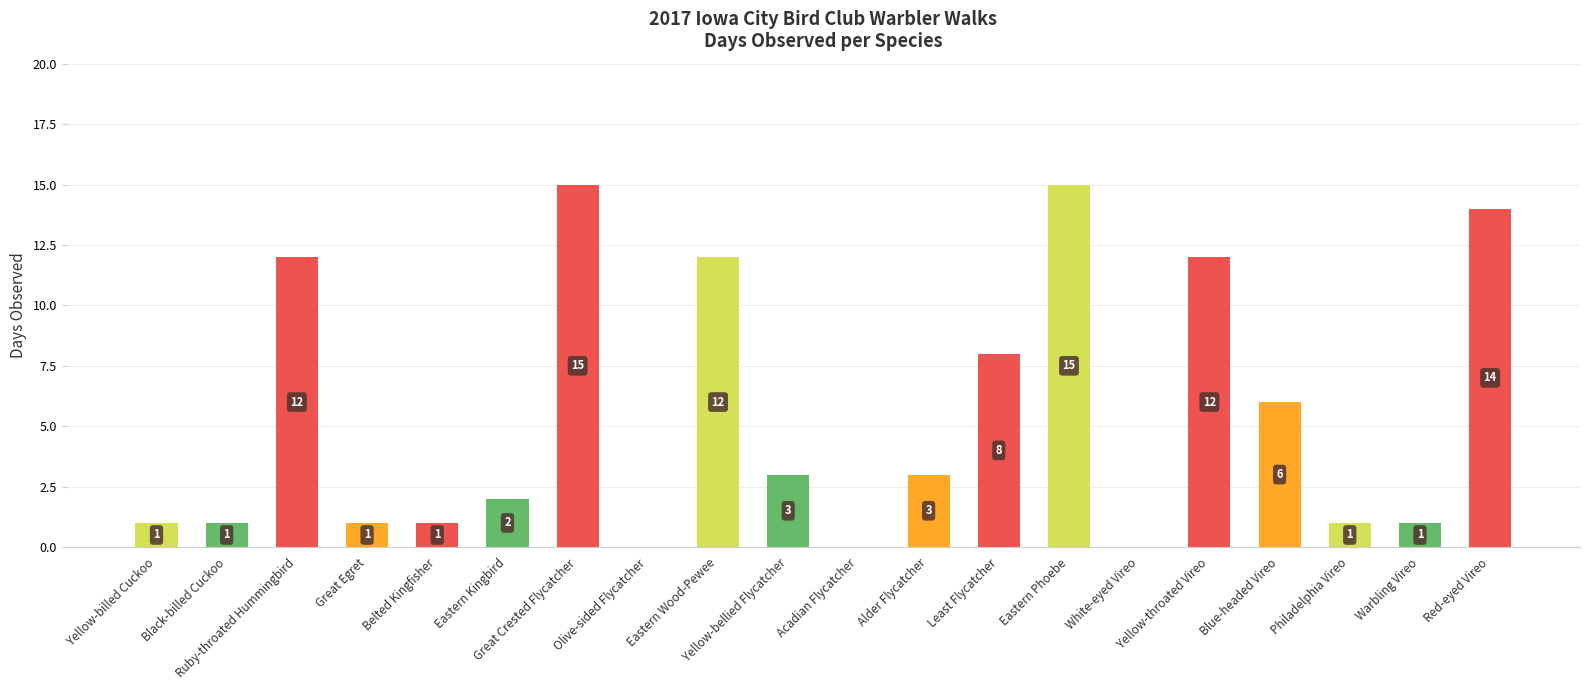

Are the bars horizontal?

No